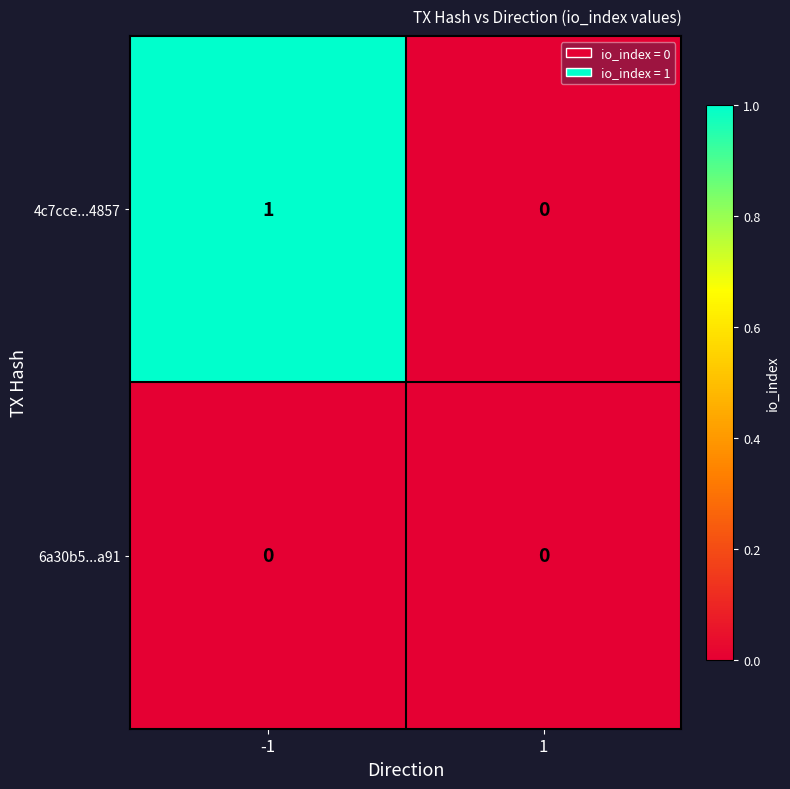

Which series has the largest total across all categories?

4c7cce...4857